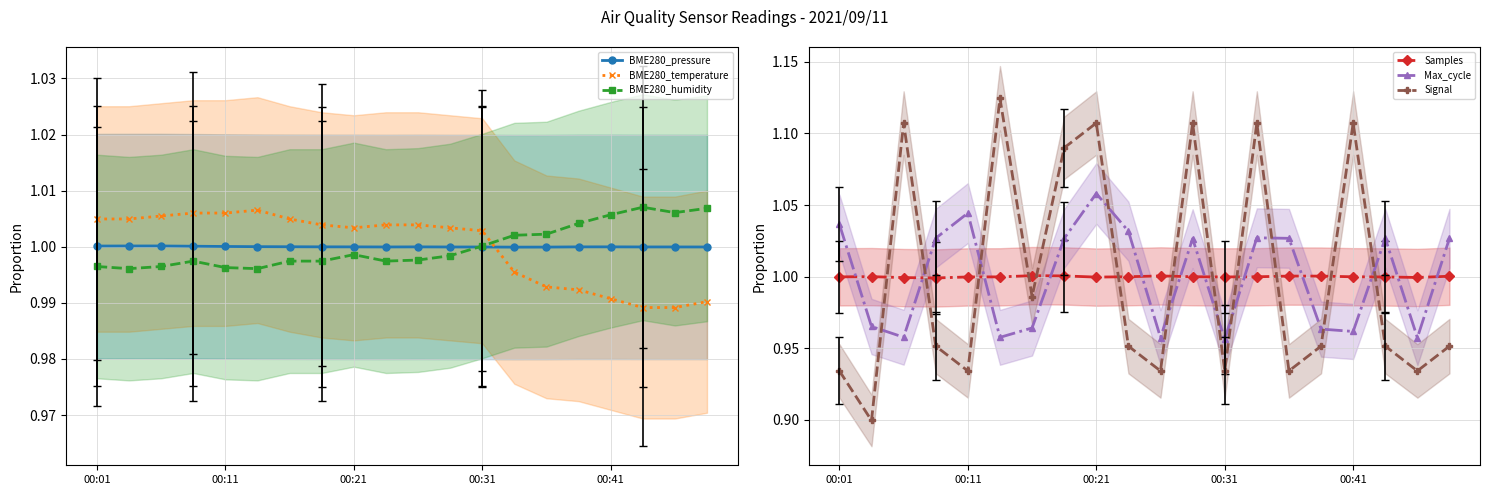

The BME280_temperature series shows 1.6 at 5. True or false?

False